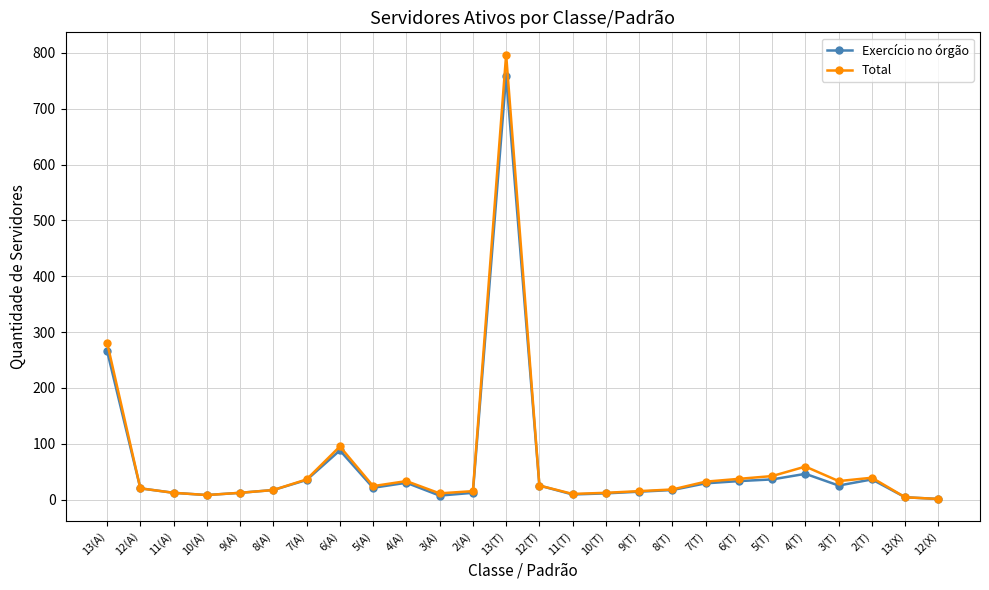

What are all the series names shown in the legend?

Exercício no órgão, Total